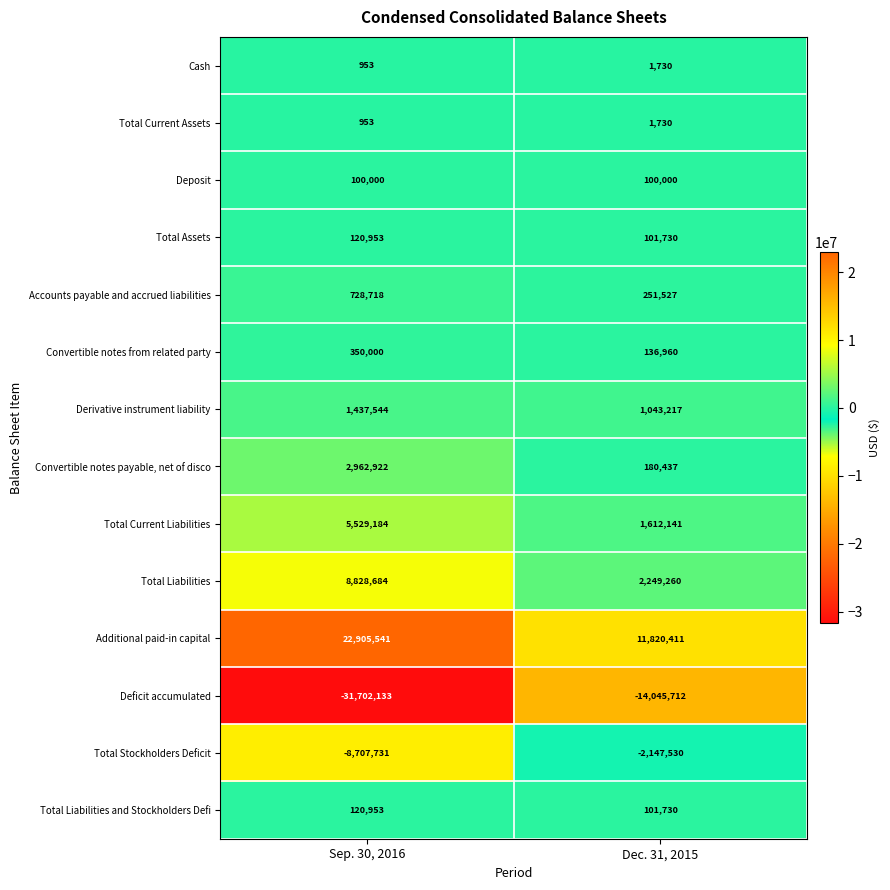

What is the maximum value for Additional paid-in capital?

22905541